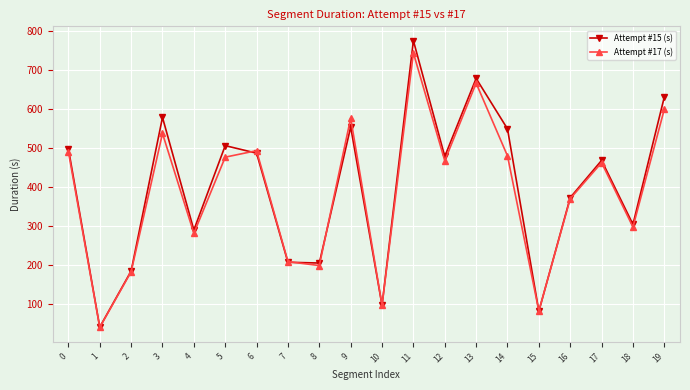

What is the difference between the maximum and minimum values in the Attempt #15 (s) series?

734.2